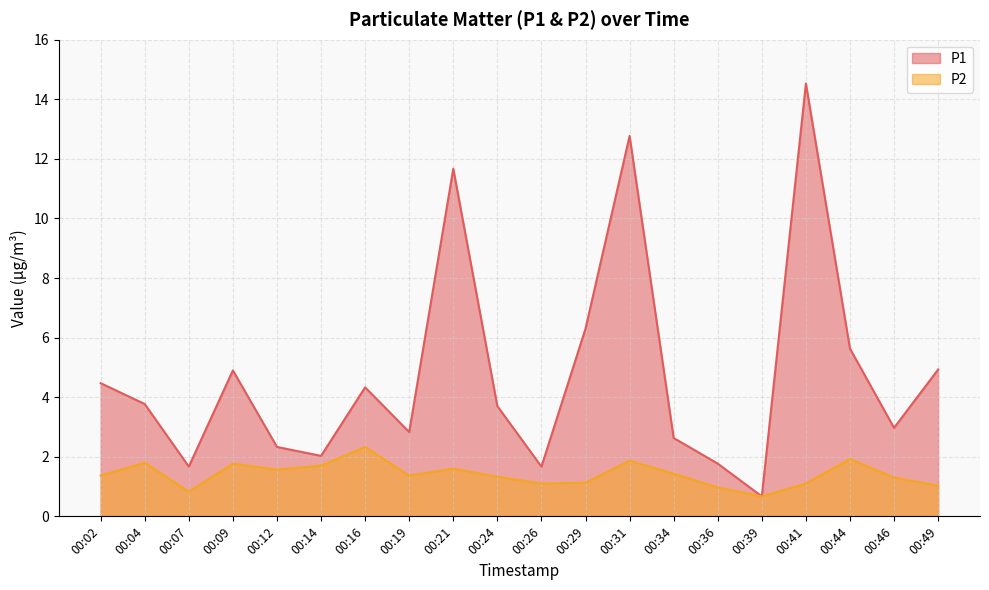

True or false: P2 and P1 cross at least once.

False